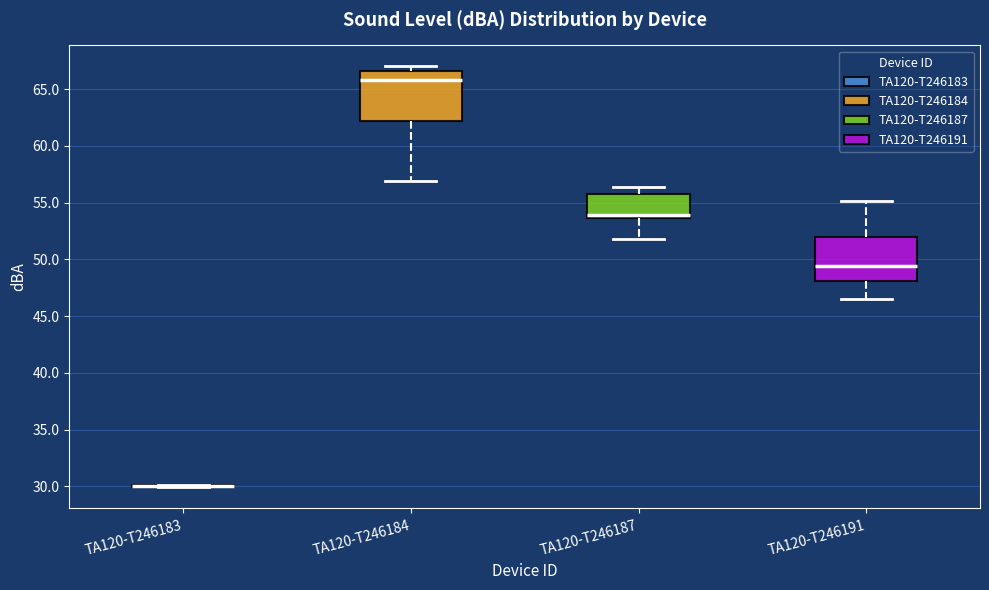

Reading left to right, transcribe this box plot: for each box, give where its median line is, the range the box spans, and where its two whiskers end, as read against the y-axis. The values are not printed on the chart, so give them approximately, as read against the axis.

TA120-T246183: box collapsed to a line at 30.0, whiskers 30.0 to 30.0
TA120-T246184: median 66.0, box 62.0 to 66.5, whiskers 57.0 to 67.0
TA120-T246187: median 54.0, box 53.5 to 56.0, whiskers 52.0 to 56.5
TA120-T246191: median 49.5, box 48.0 to 52.0, whiskers 46.5 to 55.0